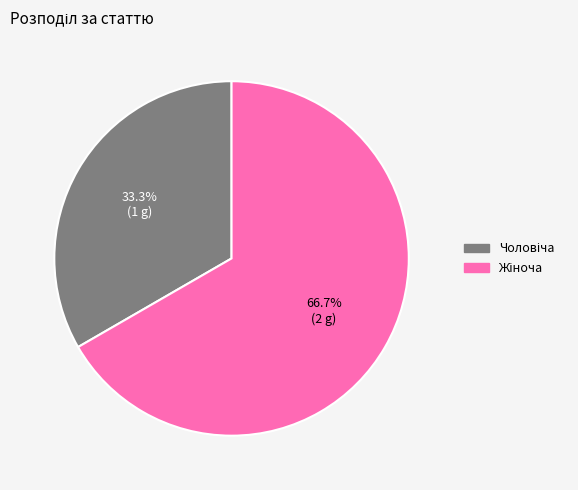

Is there a majority slice in this chart?

Yes